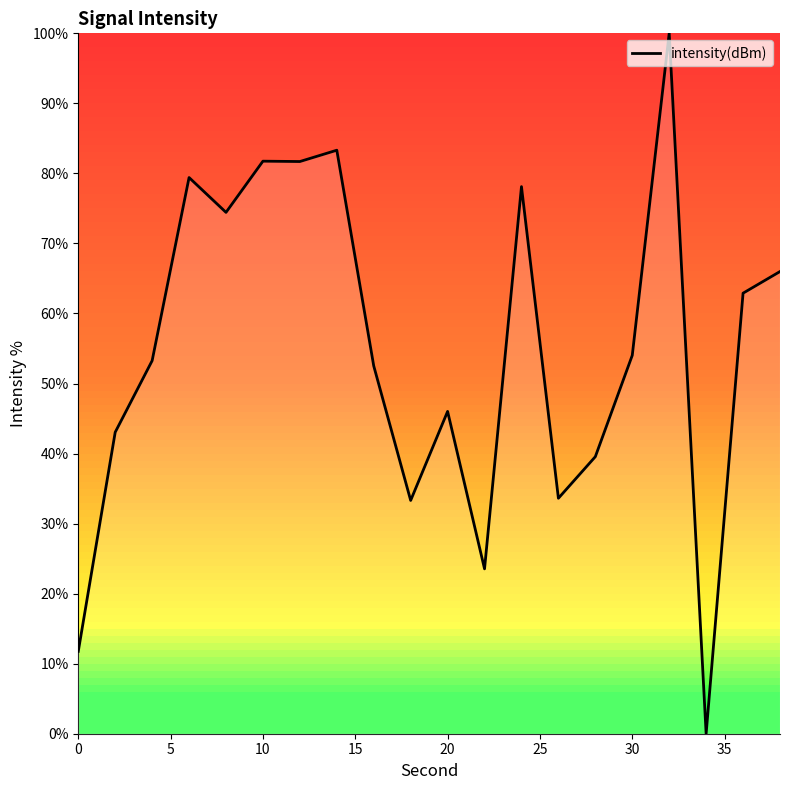

What is the greatest value displayed?

100.0